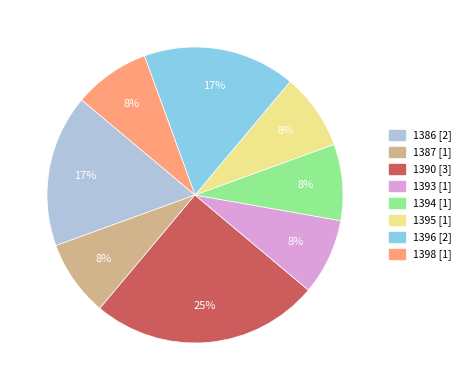

True or false: 1390 accounts for 25% of the total.

True